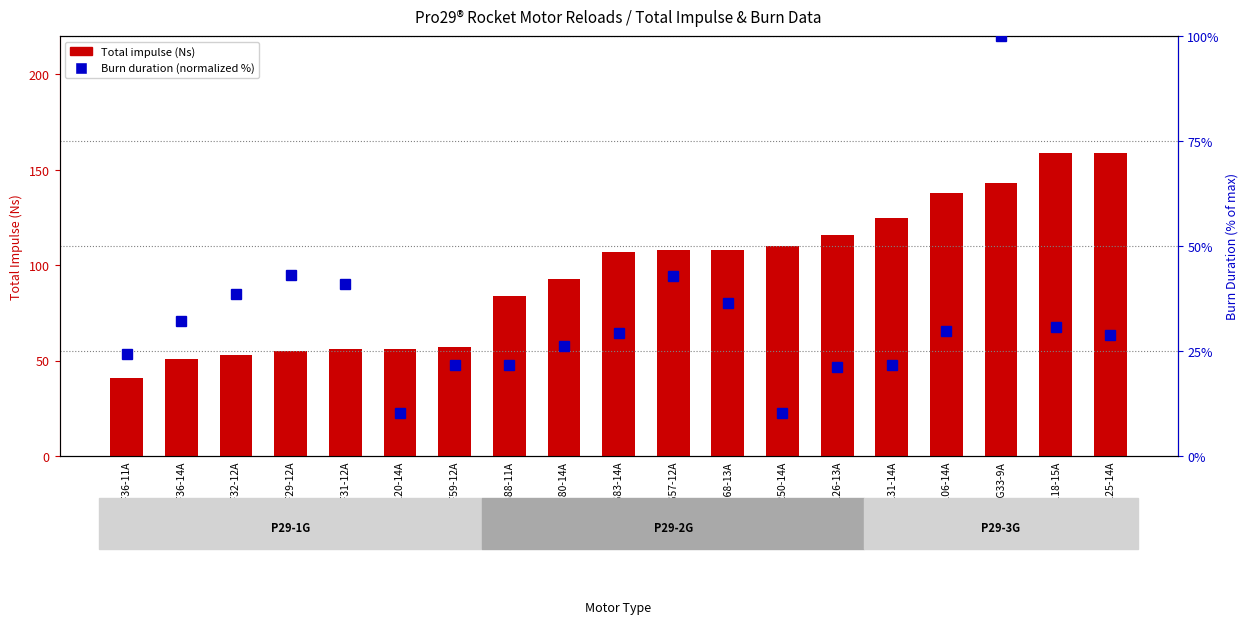

At which label does Burn duration (normalized %) reach its peak?

143G33-9A